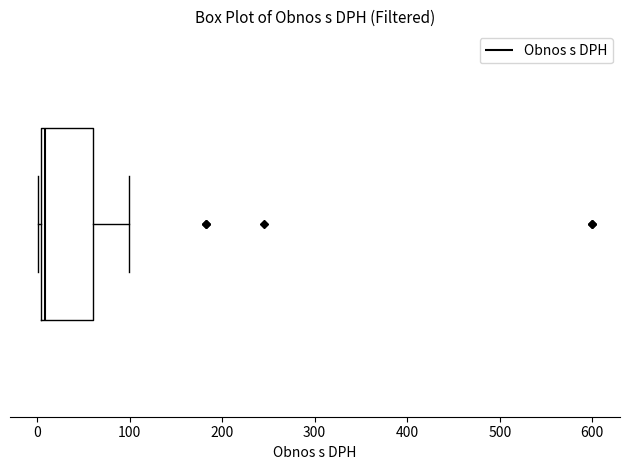

Where does the right whisker of the box end on the x-axis? The values are not printed on the chart, so give them approximately, as read against the axis.

100